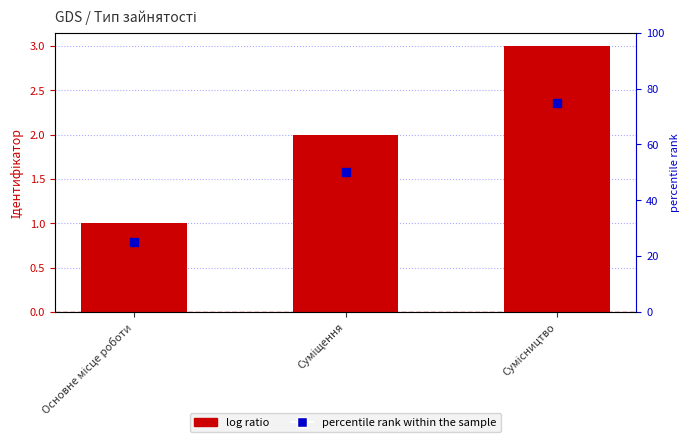

What is the change in value from Основне місце роботи to Сумісництво?

+2